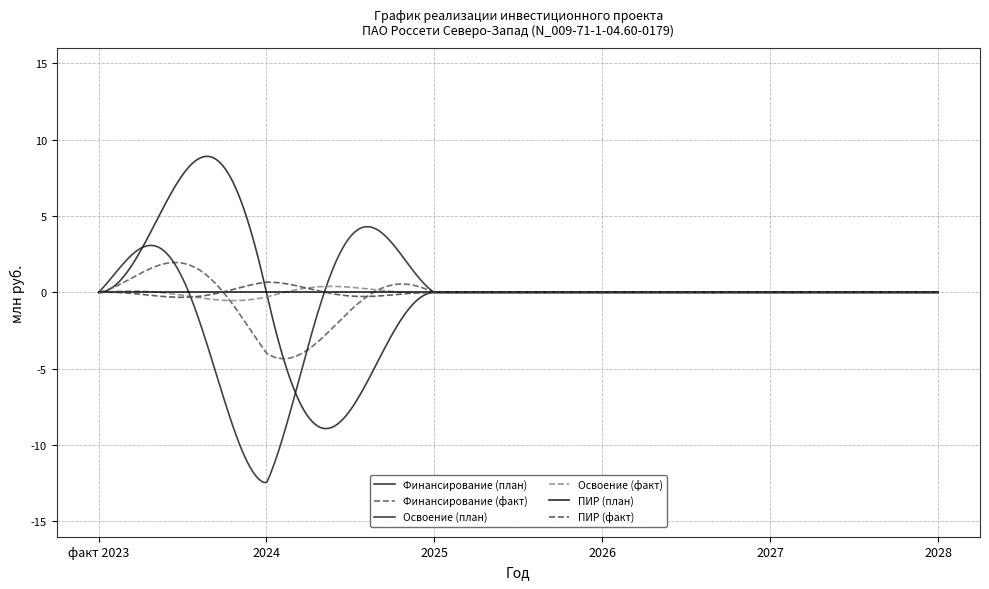

At which category does Освоение (факт) reach its first local peak?

2024